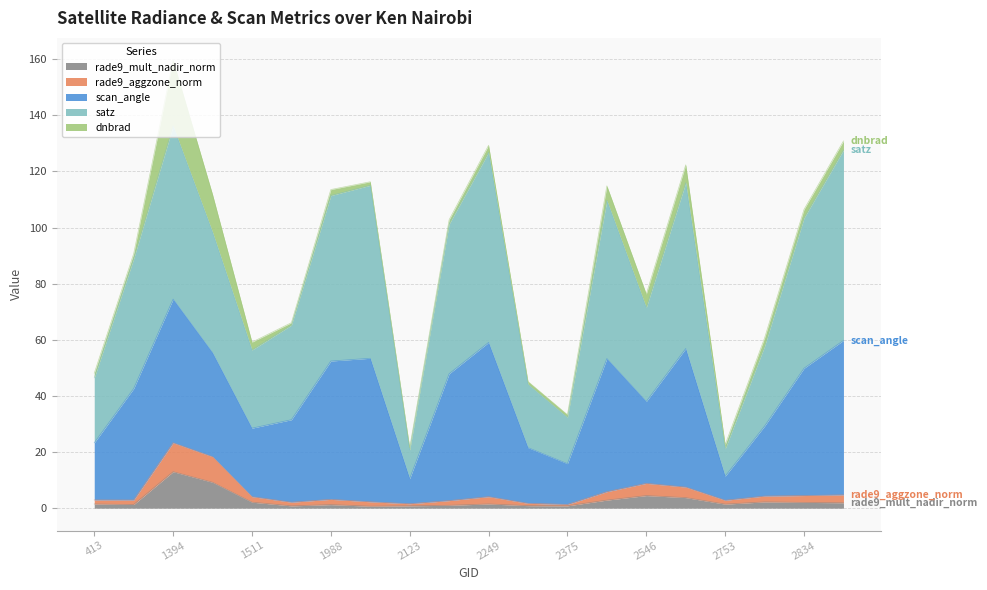

True or false: satz and rade9_aggzone_norm cross at least once.

False